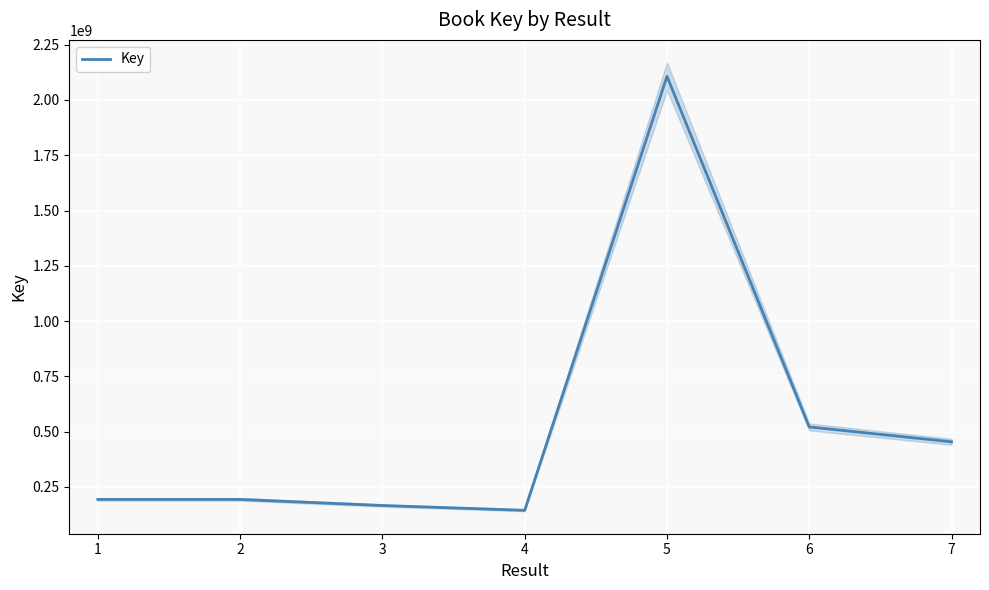

Reading left to right, transcribe all the data shown in this chart.

1=193831542	2=193831648	3=166303992	4=144519170	5=2106844551	6=521400612	7=454293606